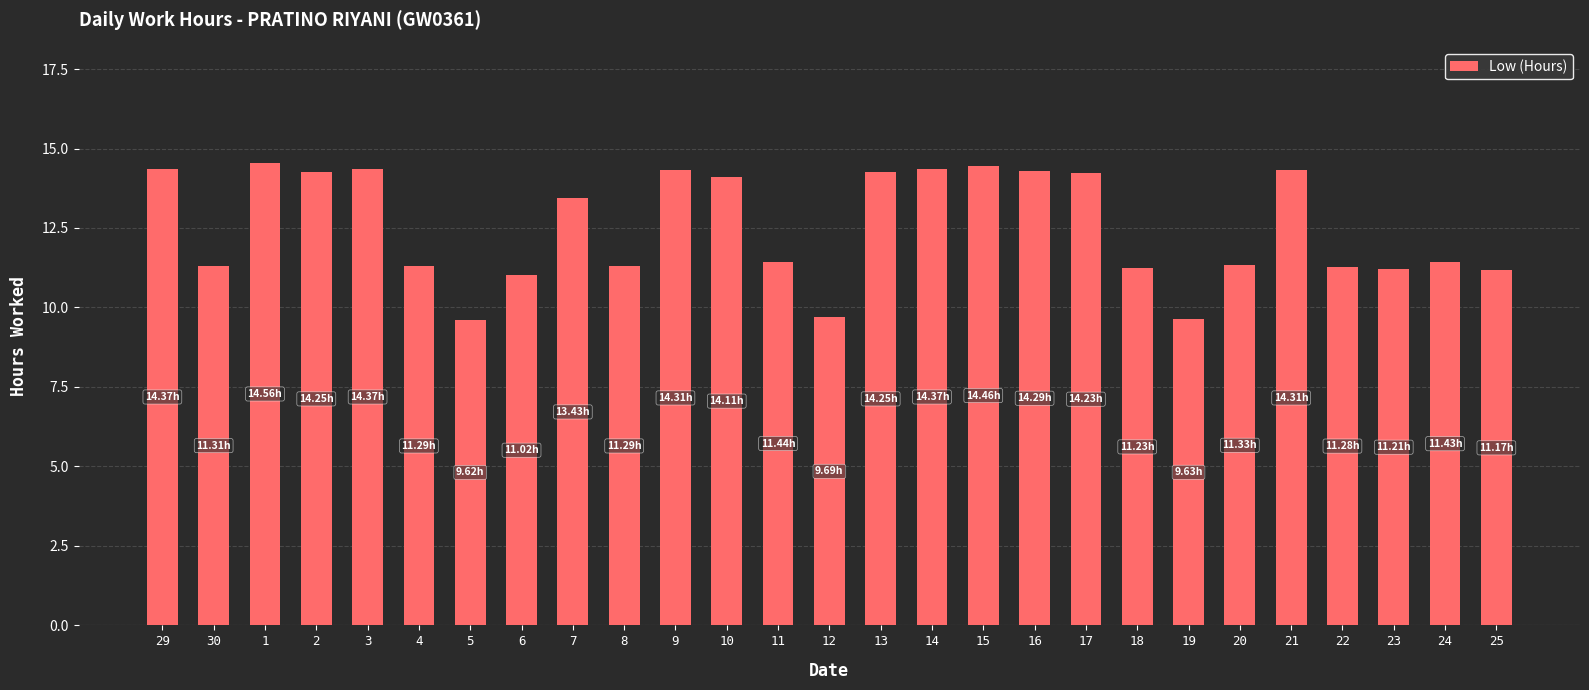

Where does the data first go above 11?

29